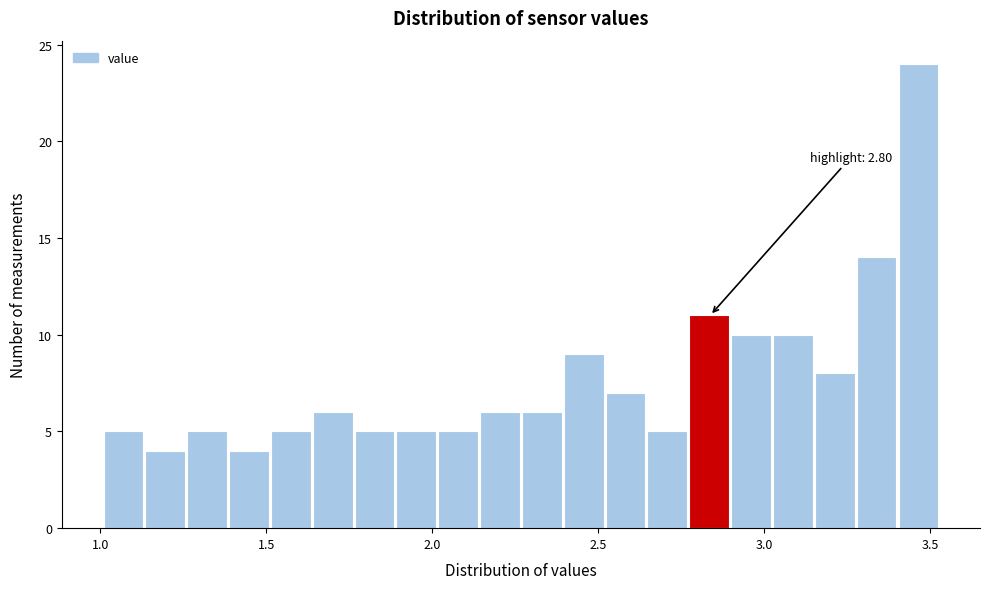

Around what value on the x-axis is the tallest bar? Give the approximate position of its centre, as read against the axis.

3.45